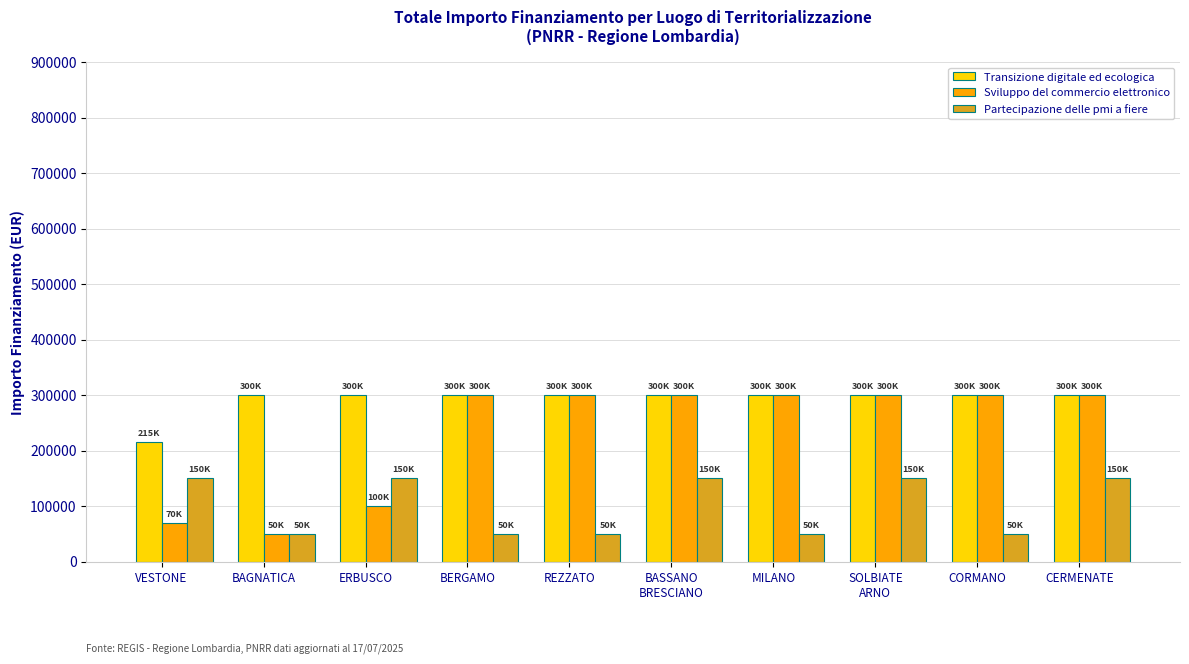

Which series has the largest total across all categories?

Transizione digitale ed ecologica